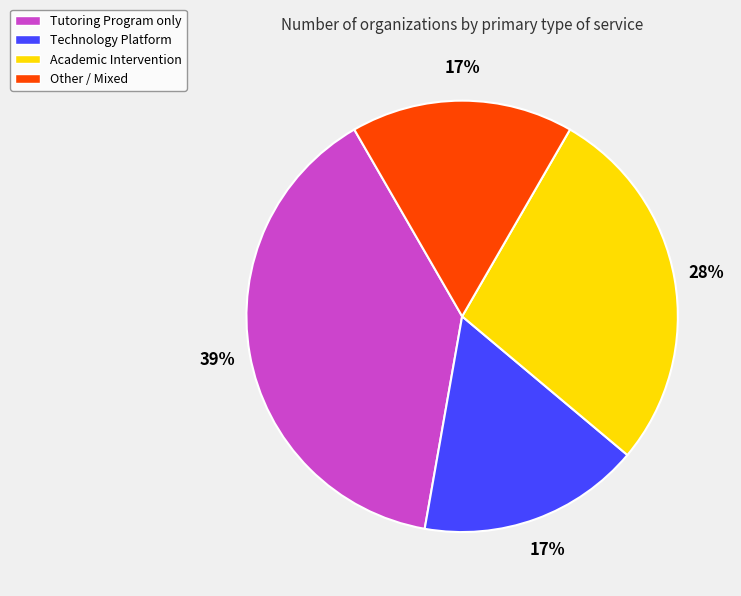

True or false: Technology Platform accounts for 17% of the total.

True